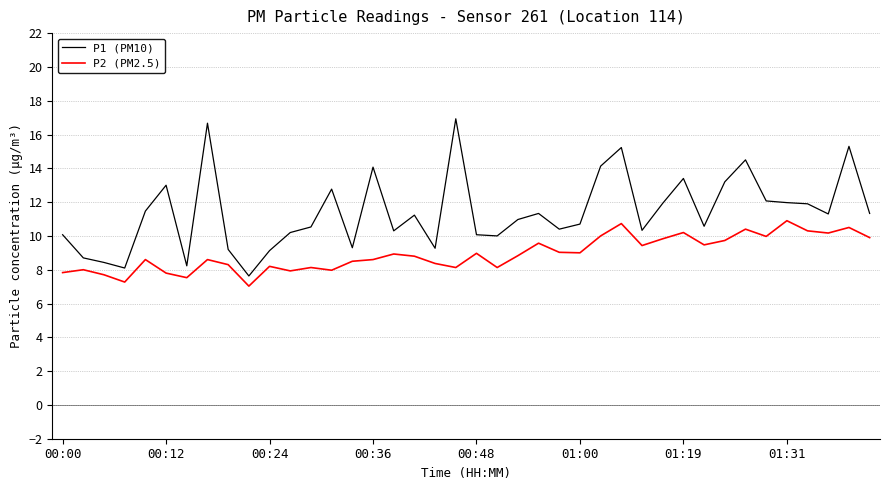

True or false: P1 (PM10) and P2 (PM2.5) intersect in this chart.

False